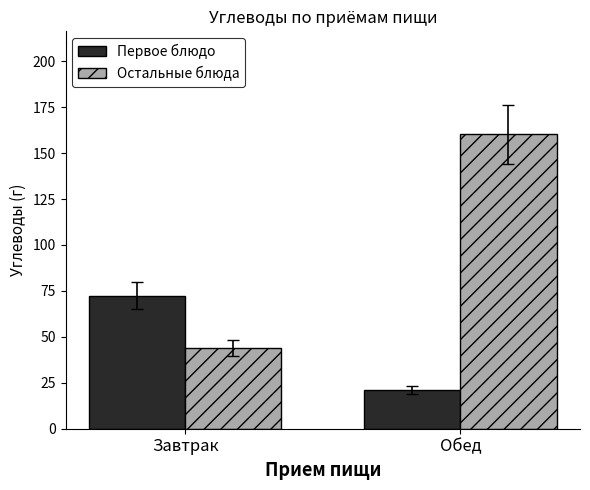

The value of Первое блюдо at Обед is 5.7. True or false?

False